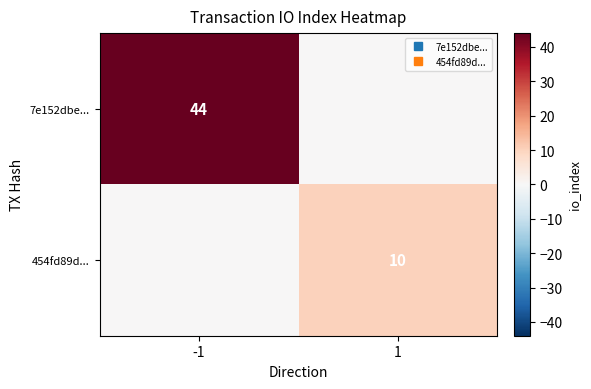

At which category is the sum across all series the highest?

-1